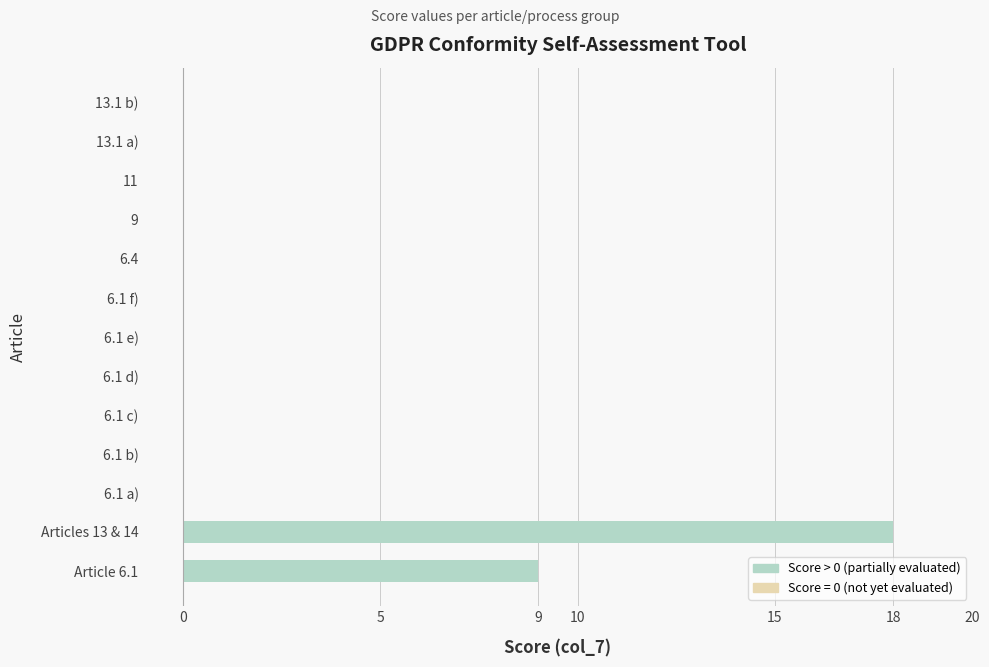

Reading top to bottom, list all the values displayed in this chart.

13.1 b)=0	13.1 a)=0	11=0	9=0	6.4=0	6.1 f)=0	6.1 e)=0	6.1 d)=0	6.1 c)=0	6.1 b)=0	6.1 a)=0	Articles 13 & 14=18	Article 6.1=9